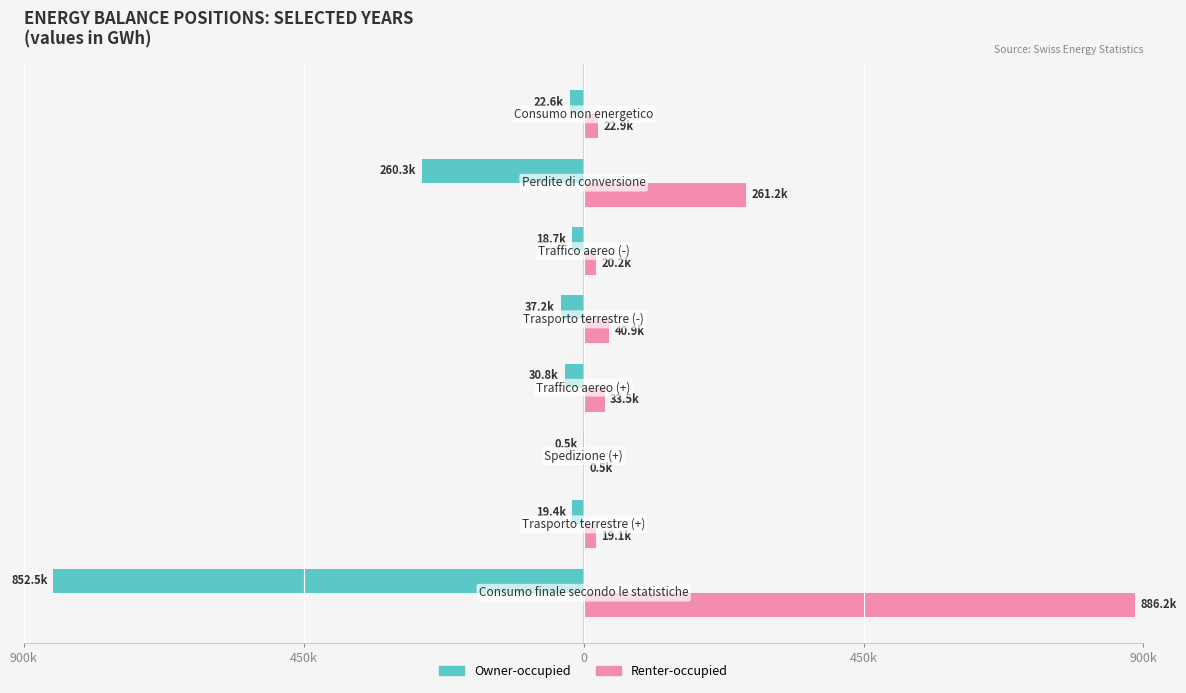

What are all the series names shown in the legend?

Owner-occupied, Renter-occupied